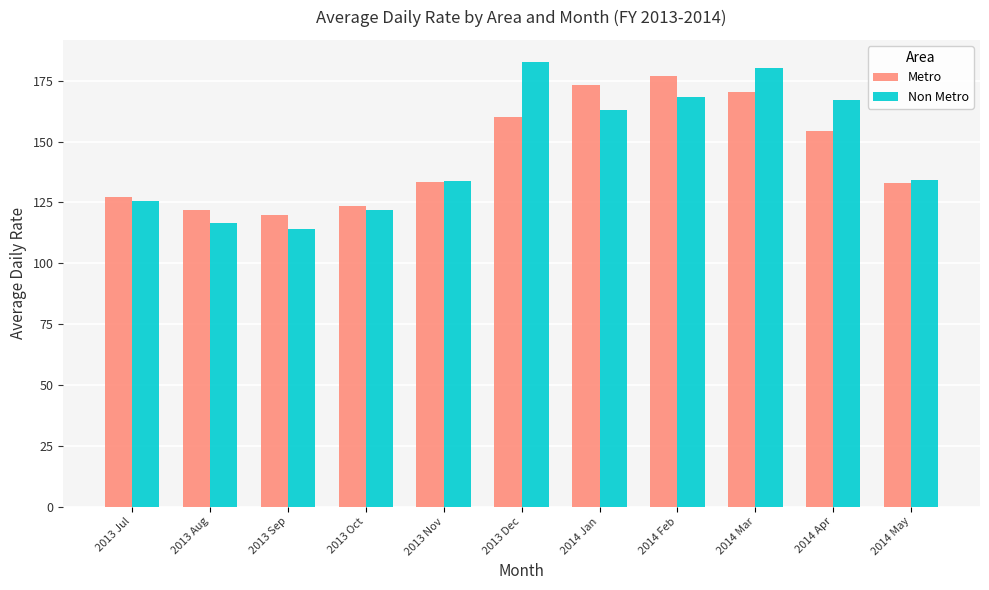

Is the value of Metro at 2014 Apr greater than the value of Non Metro at 2014 Apr?

No